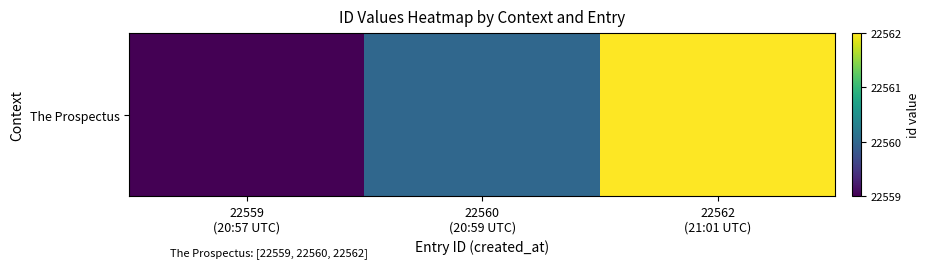

Rank the categories by value from lowest to highest.

22559
(20:57 UTC), 22560
(20:59 UTC), 22562
(21:01 UTC)